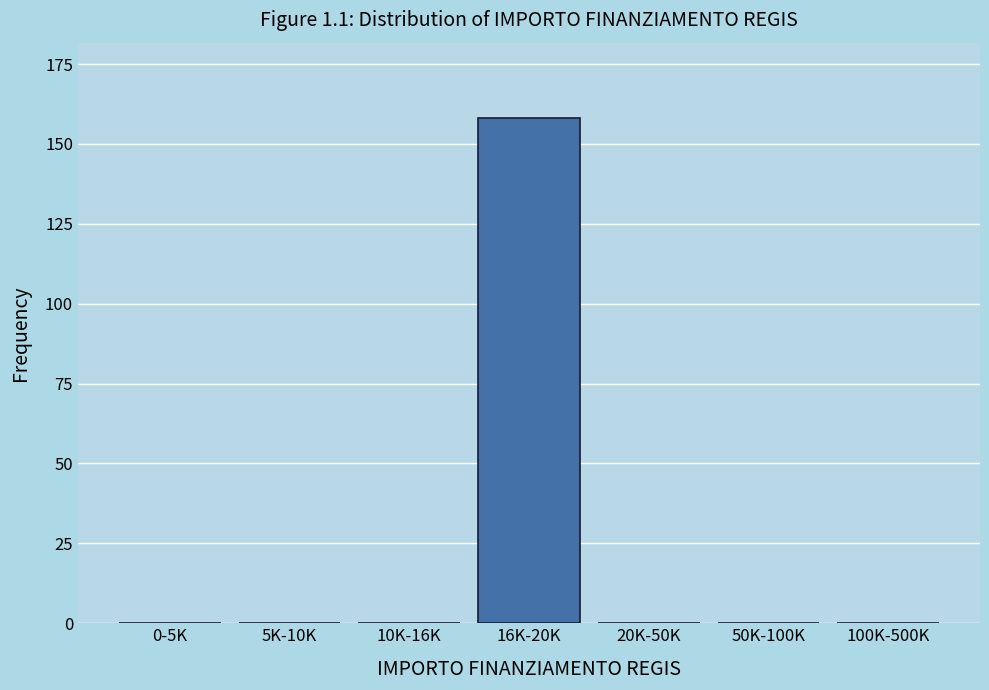

Reading left to right, what are all the values shown in this chart?

0-5K=0	5K-10K=0	10K-16K=0	16K-20K=158	20K-50K=0	50K-100K=0	100K-500K=0